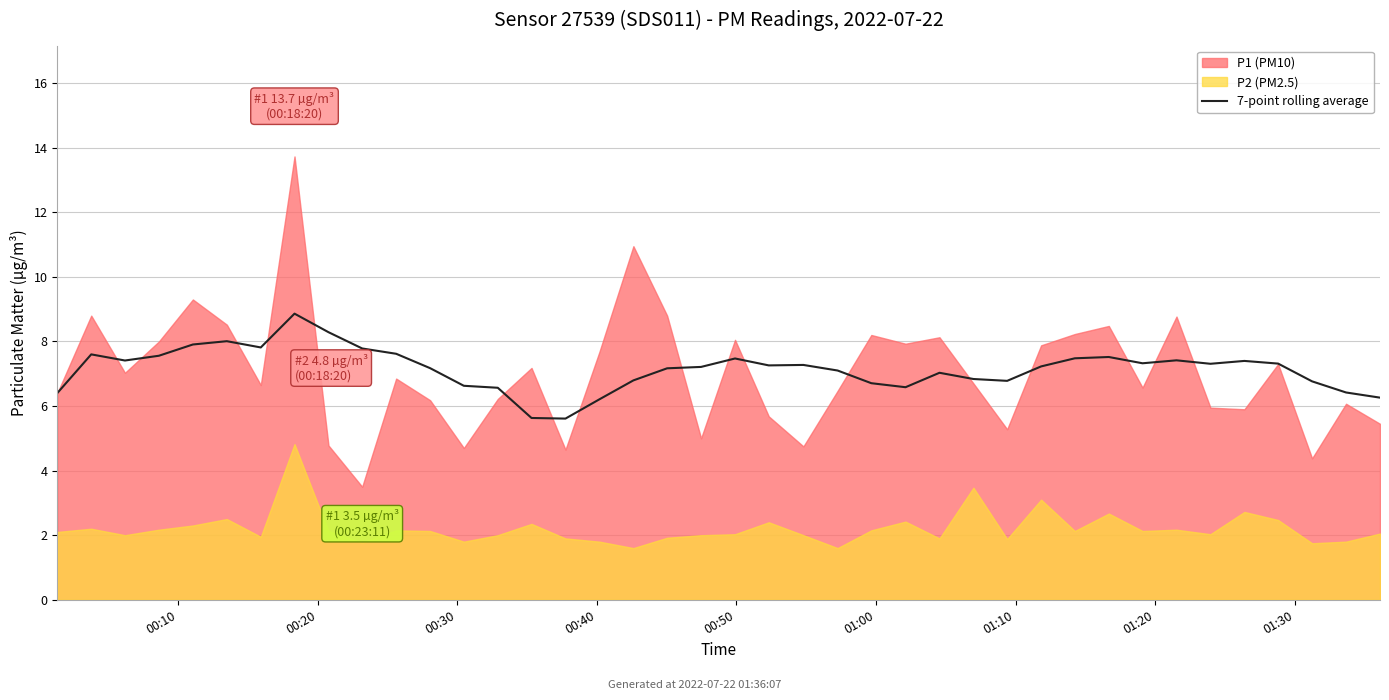

What is the highest value of the 7-point rolling average series?

8.9